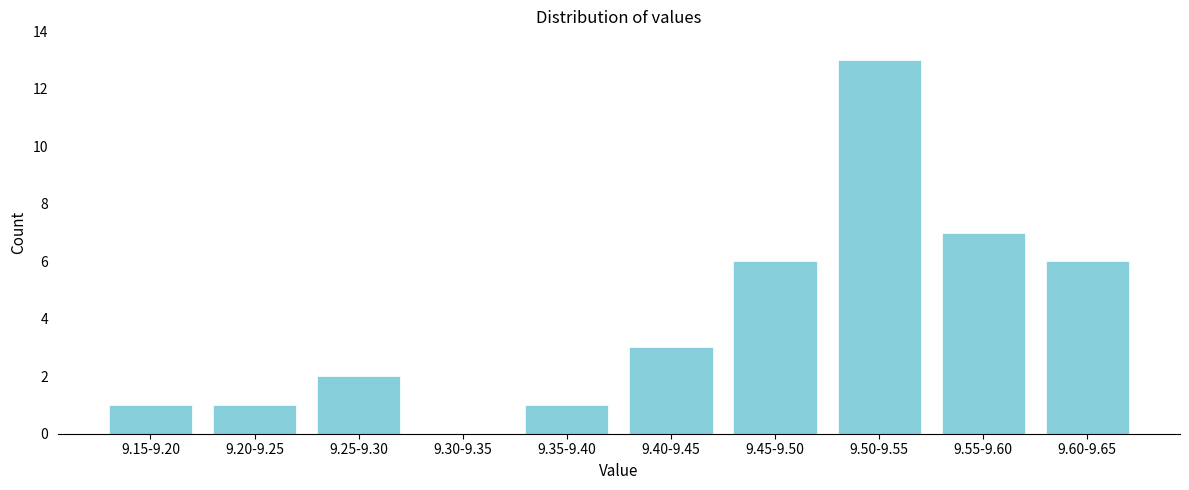

Reading left to right, what are all the values shown in this chart?

9.15-9.20=1	9.20-9.25=1	9.25-9.30=2	9.30-9.35=0	9.35-9.40=1	9.40-9.45=3	9.45-9.50=6	9.50-9.55=13	9.55-9.60=7	9.60-9.65=6